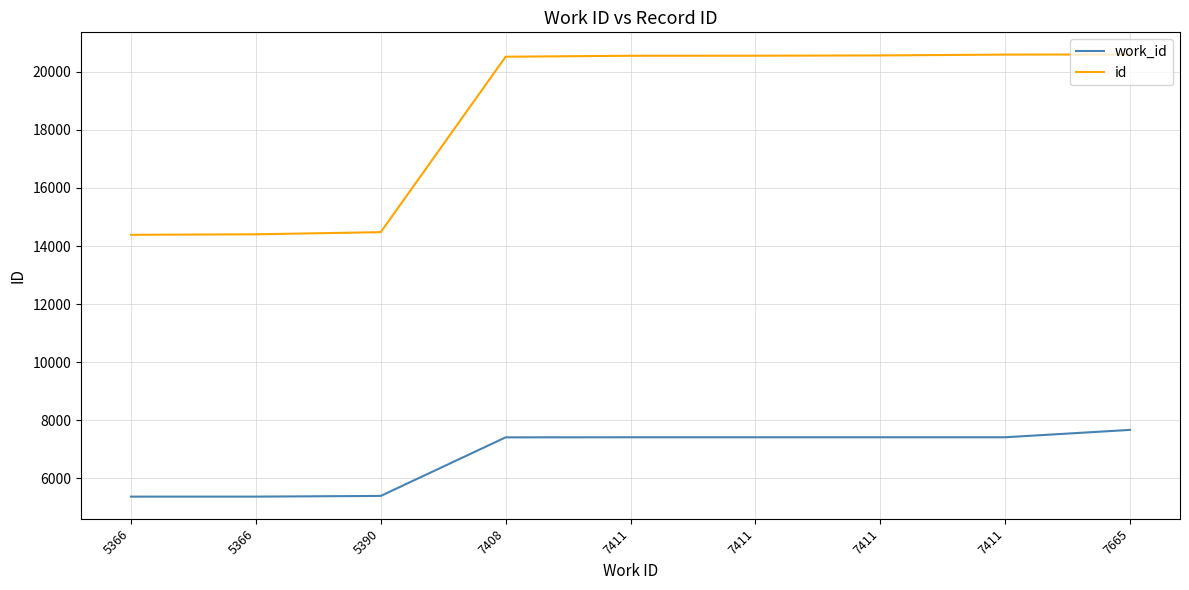

True or false: work_id and id intersect in this chart.

False